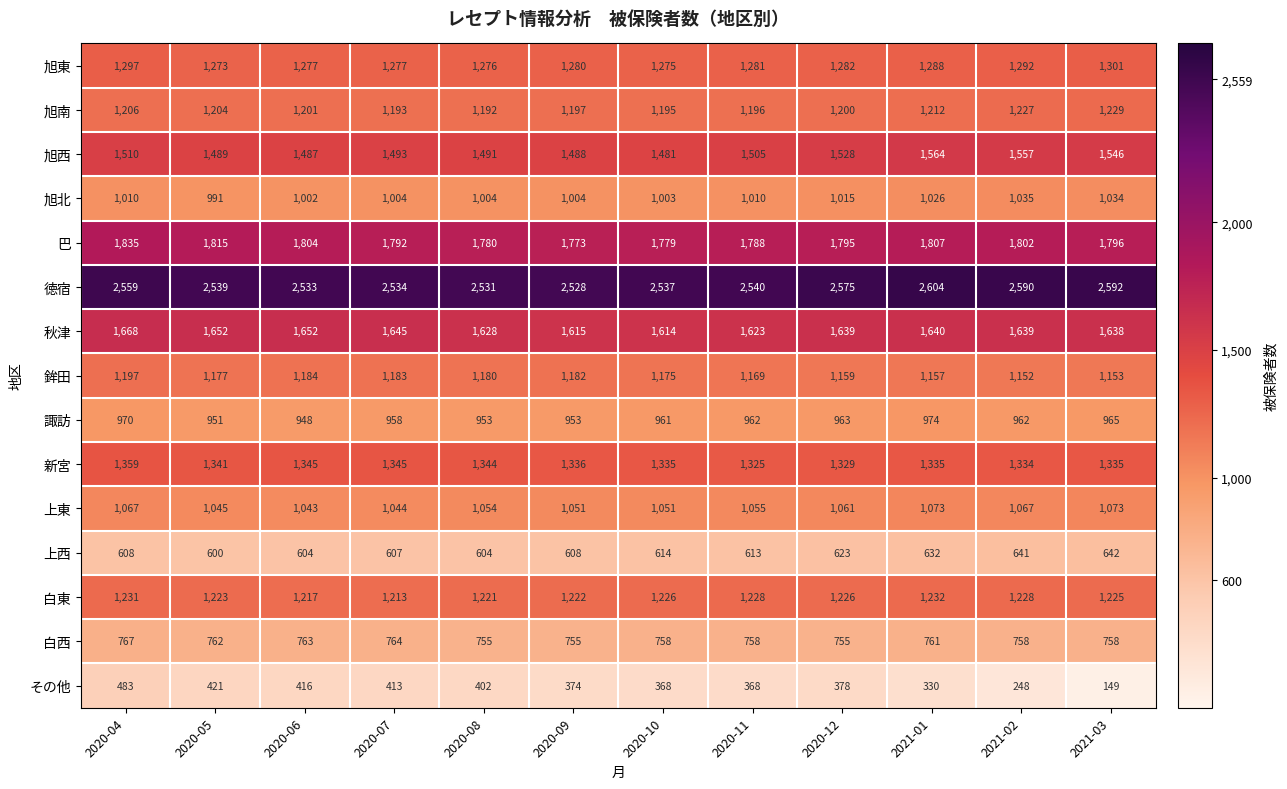

Which label corresponds to the largest value in the chart?

2021-01